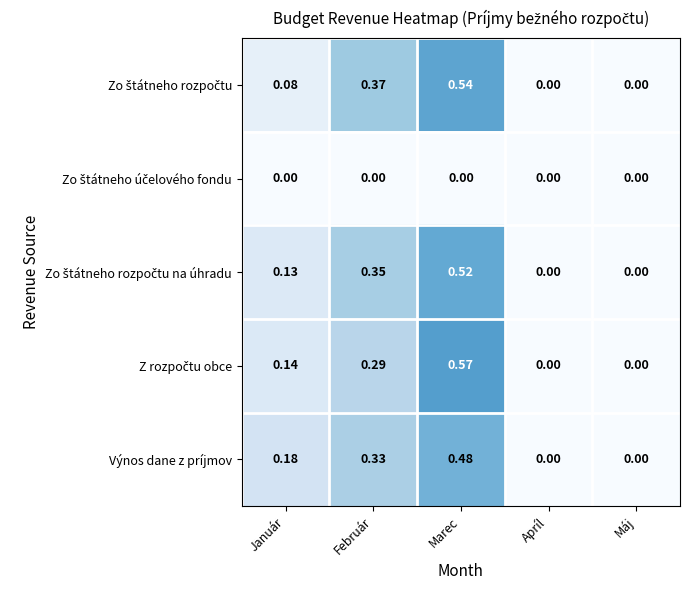

At which category does the chart reach its peak across all series?

Marec